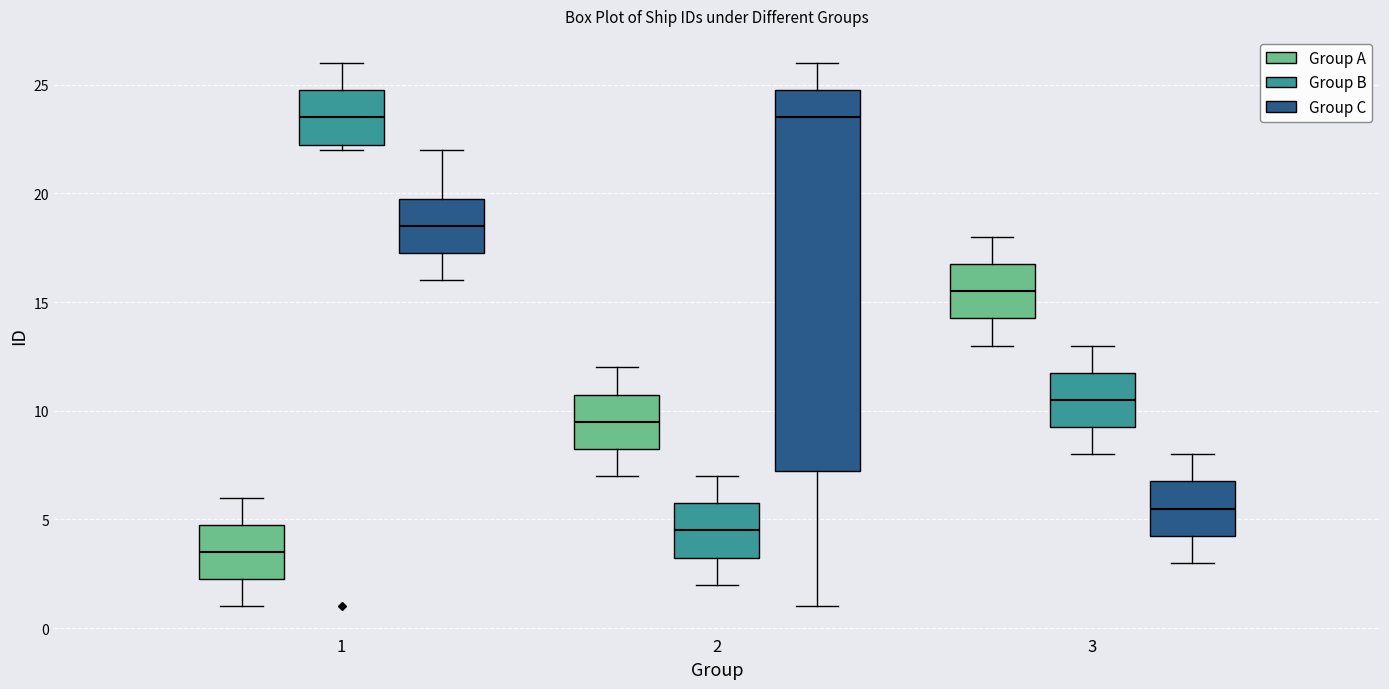

Which box is the tallest, from its lower edge to its upper edge?

2 (Group C)